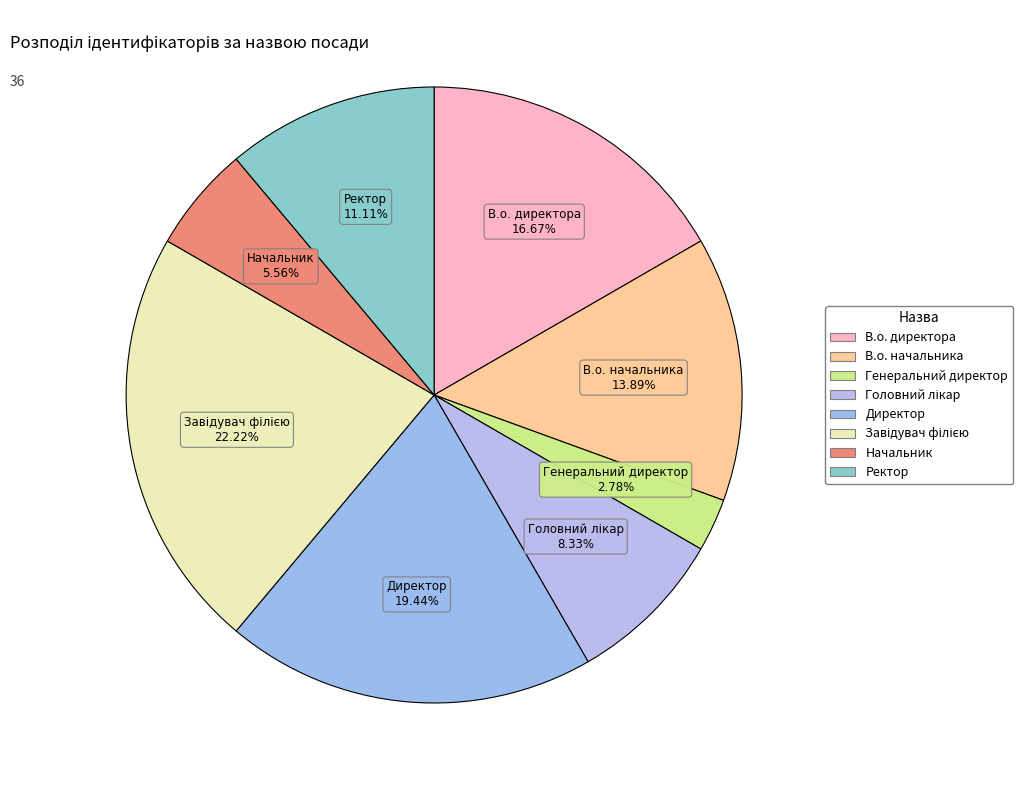

True or false: Завідувач філією accounts for 8% of the total.

False